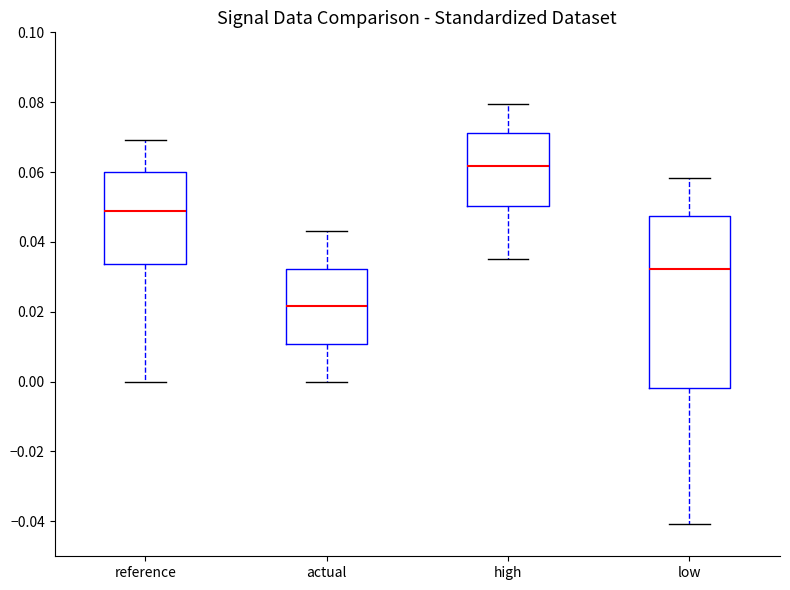

Reading left to right, read every box against the y-axis: the position of its median line, the range the box covers, and the ends of its whiskers. The values are not printed on the chart, so give them approximately, as read against the axis.

reference: median 0.048, box 0.034 to 0.060, whiskers 0.000 to 0.070
actual: median 0.022, box 0.010 to 0.032, whiskers 0.000 to 0.044
high: median 0.062, box 0.050 to 0.072, whiskers 0.036 to 0.080
low: median 0.032, box -0.002 to 0.048, whiskers -0.040 to 0.058